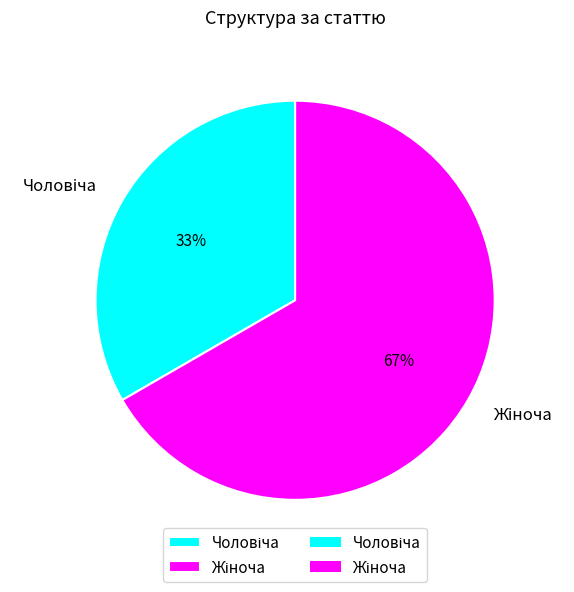

Does any single category account for the majority?

Yes